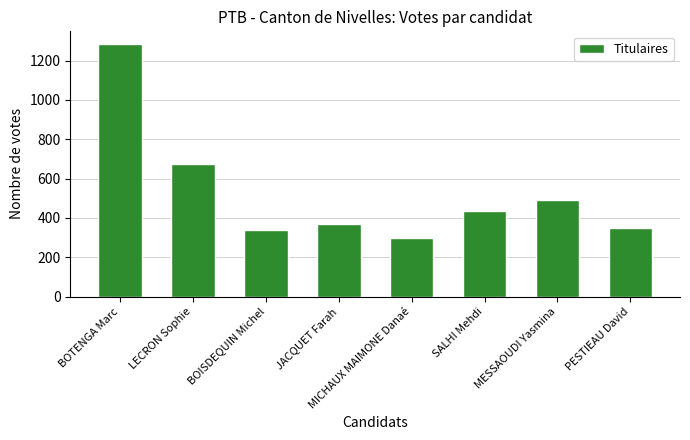

At which category does the chart reach its peak across all series?

BOTENGA Marc